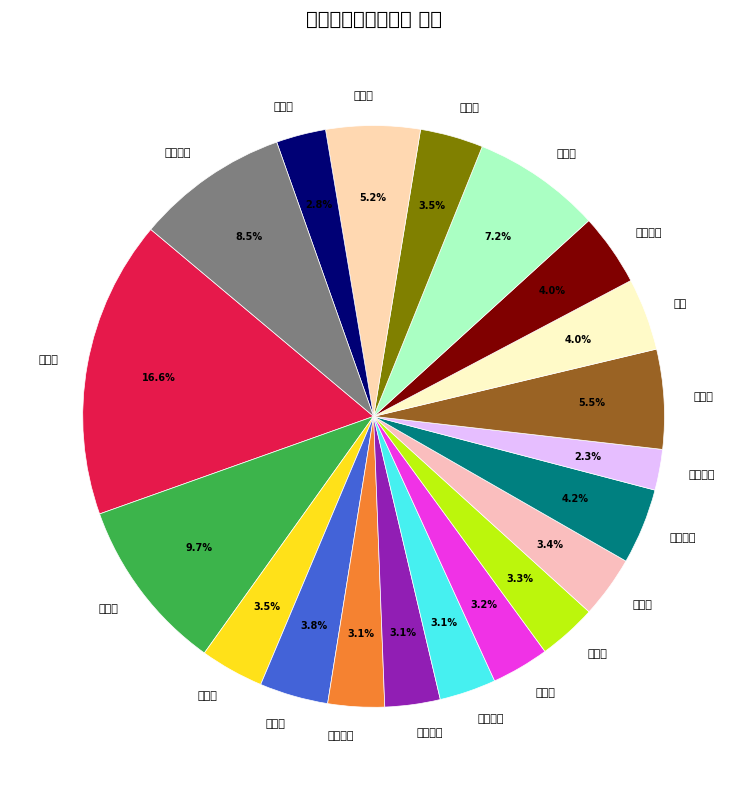

To the nearest percent, what is the average slice percentage?

5%